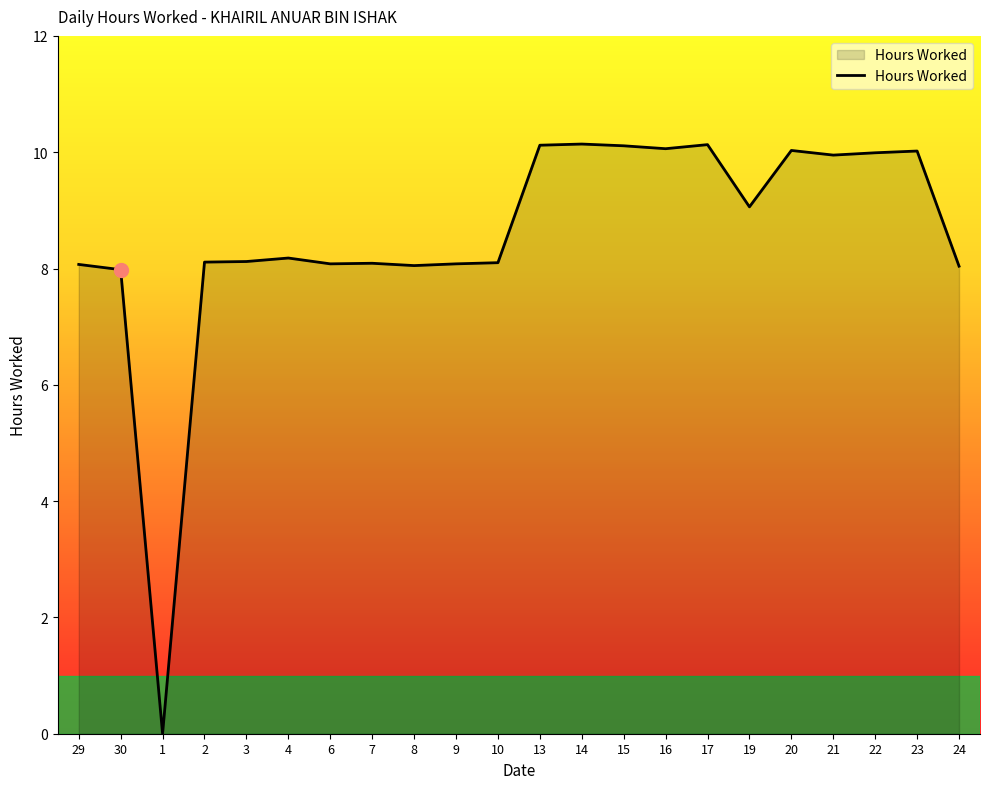

What position from the left is 2?

4